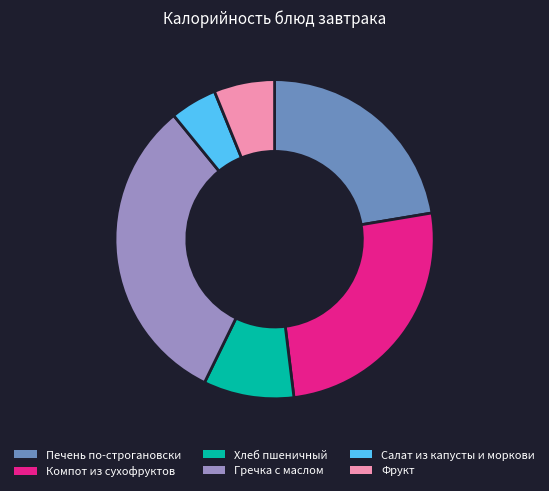

Count the number of slices in the pie.

6